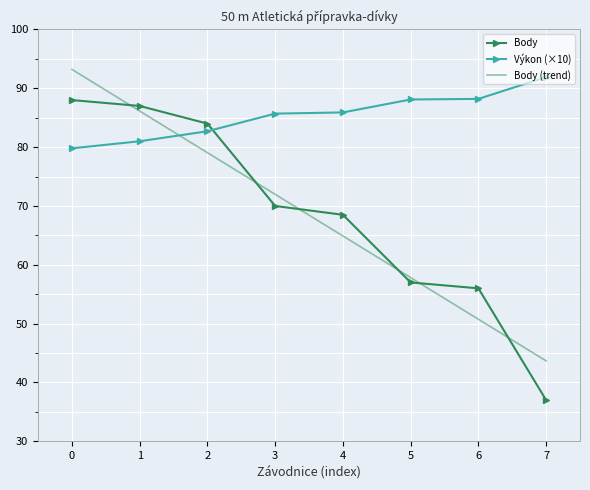

Which category has the lowest value in the Body series?

7